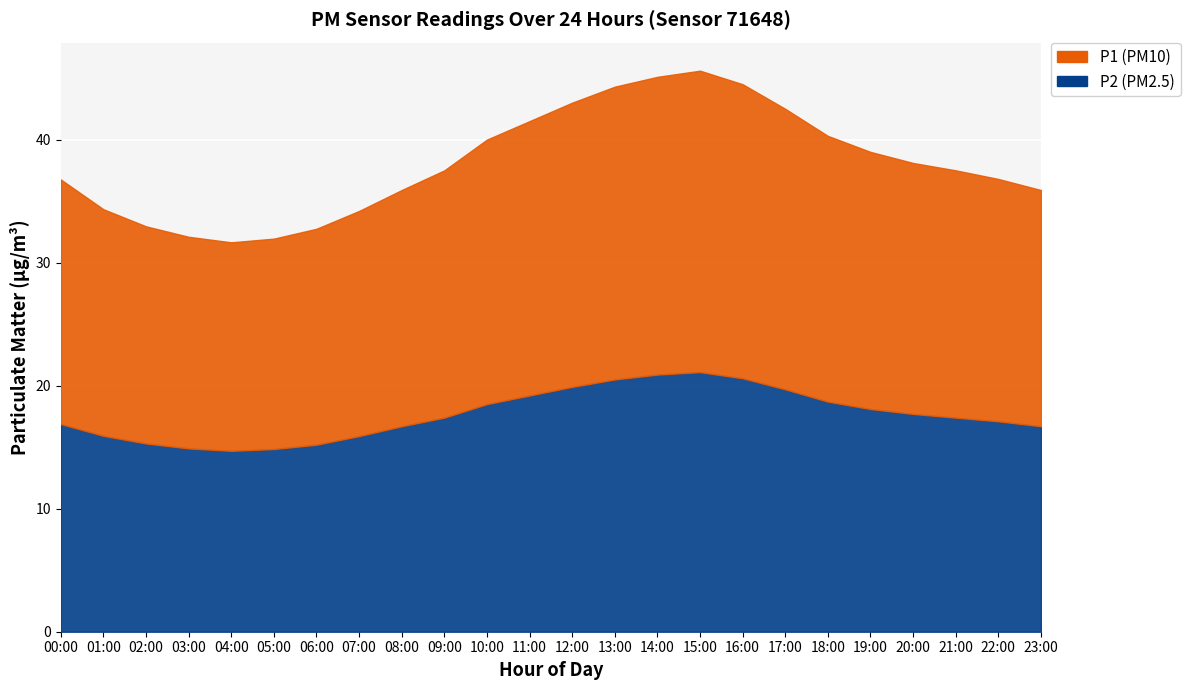

What are all the series names shown in the legend?

P1, P2